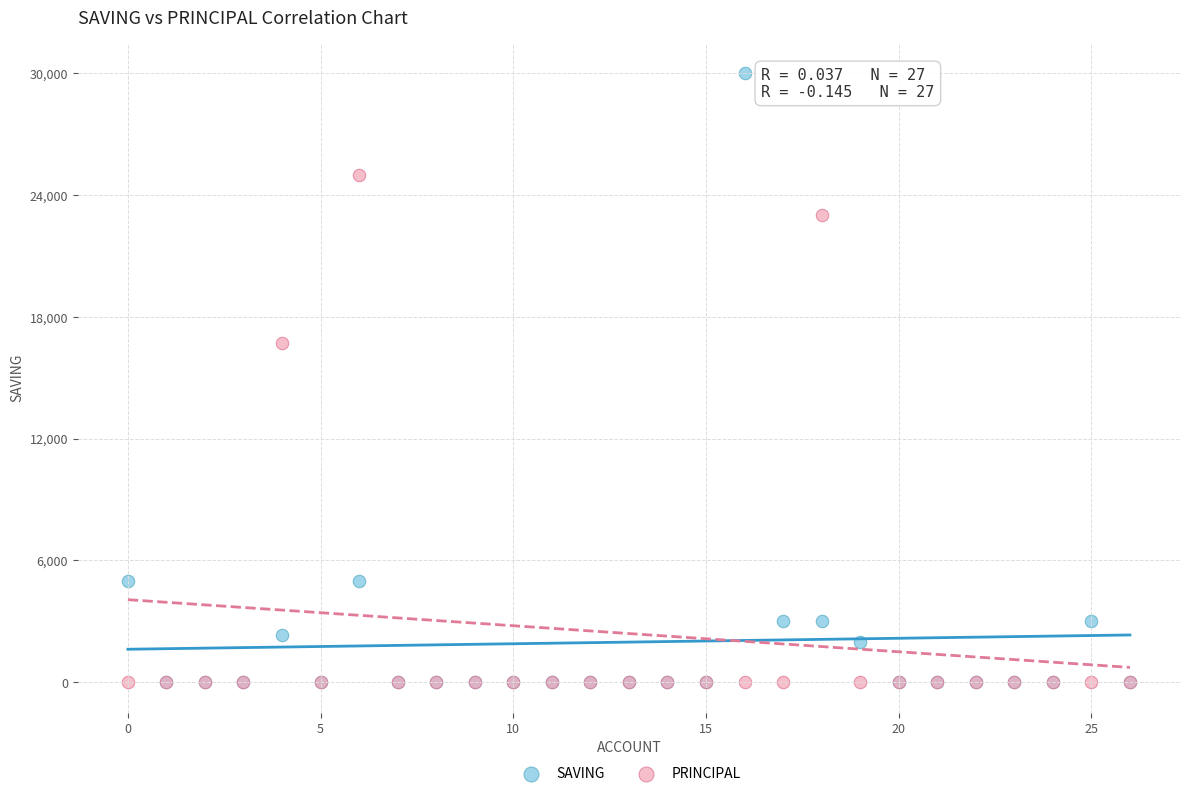

In the SAVING series, what Y value is closest to 15000?

5000